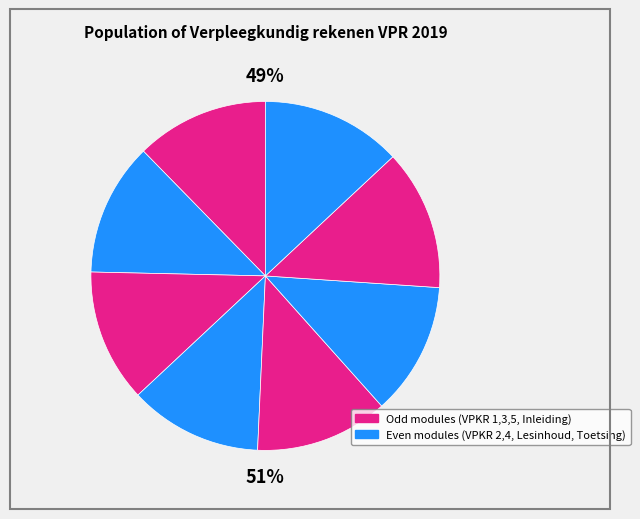

To the nearest percent, what percentage of the pie is VPKR 5?

13%